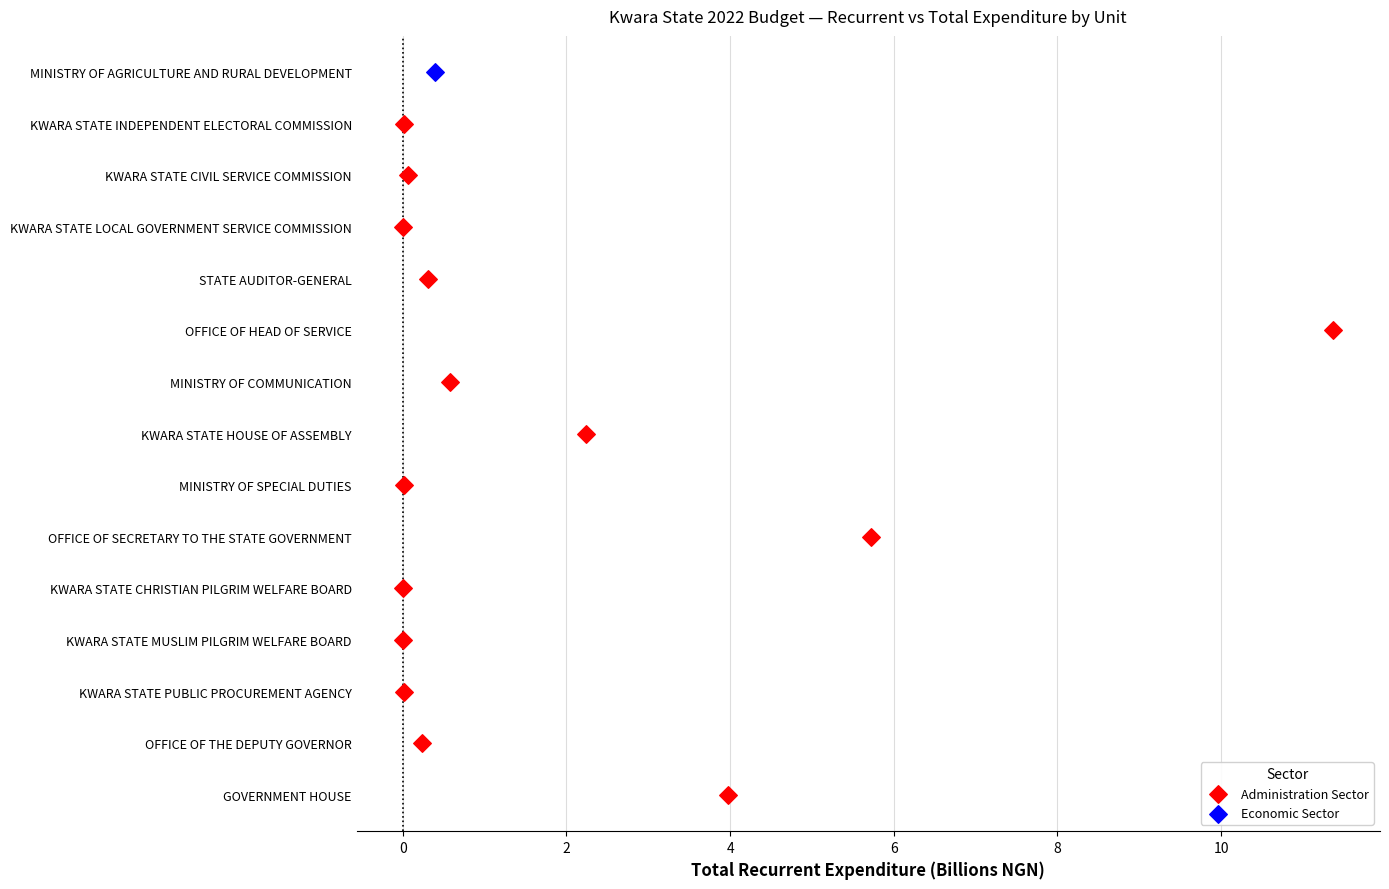

What are all the series names shown in the legend?

Administration Sector, Economic Sector